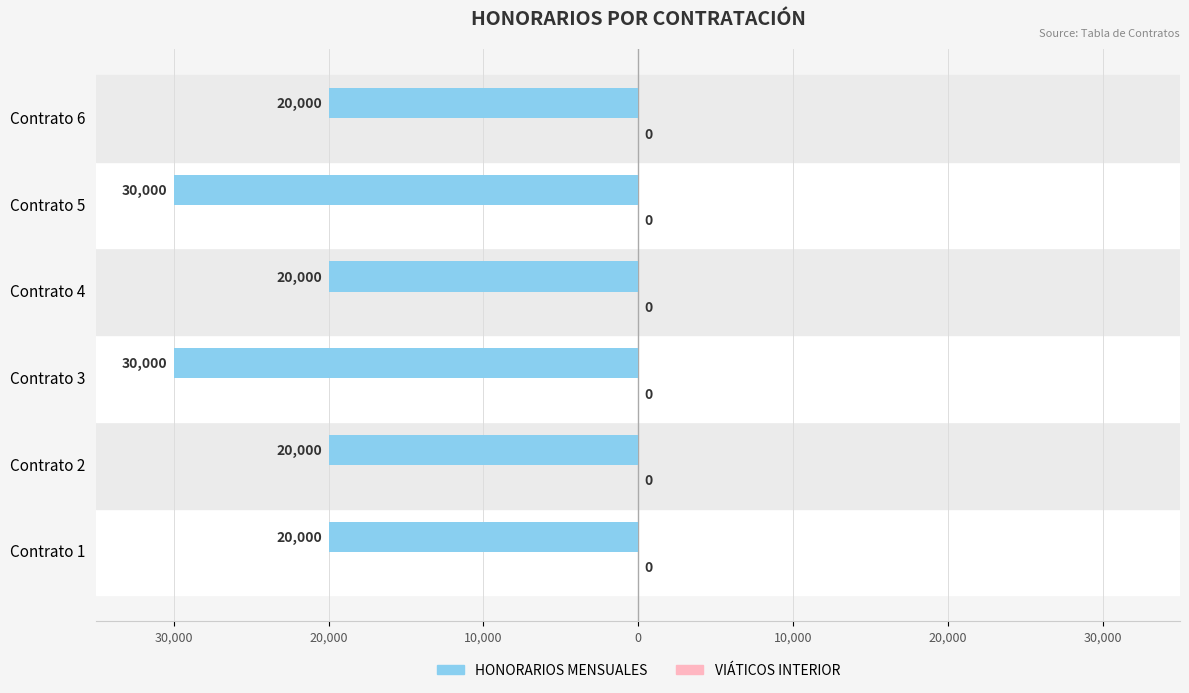

Does the chart contain any negative values?

Yes